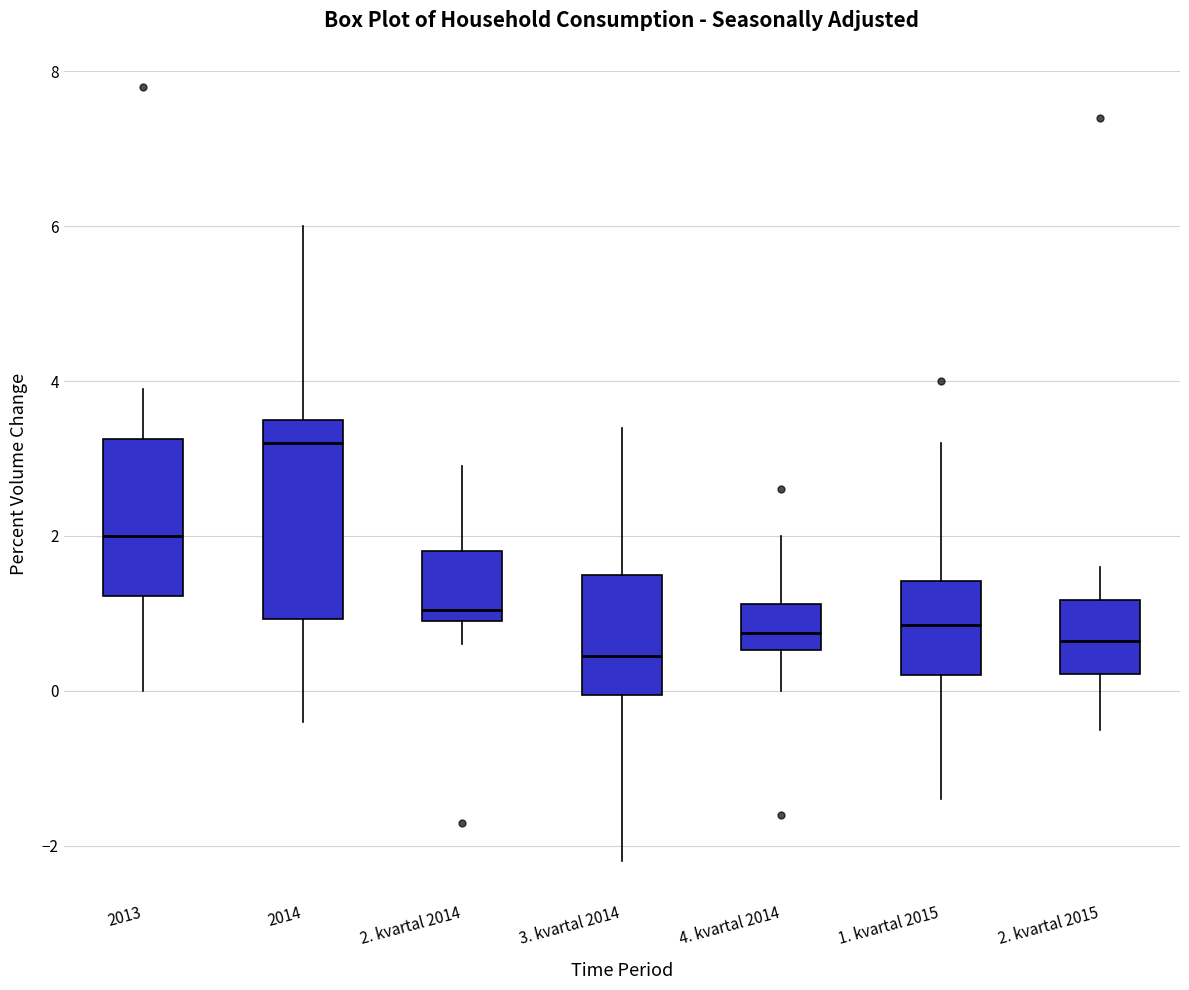

Reading left to right, transcribe this box plot: for each box, give where its median line is, the range the box spans, and where its two whiskers end, as read against the y-axis. The values are not printed on the chart, so give them approximately, as read against the axis.

2013: median 2.0, box 1.2 to 3.2, whiskers 0.0 to 4.0
2014: median 3.2, box 1.0 to 3.6, whiskers -0.4 to 6.0
2. kvartal 2014: median 1.0 (just above the box's lower edge), box 1.0 to 1.8, whiskers 0.6 to 3.0
3. kvartal 2014: median 0.4, box 0.0 to 1.6, whiskers -2.2 to 3.4
4. kvartal 2014: median 0.8, box 0.6 to 1.2, whiskers 0.0 to 2.0
1. kvartal 2015: median 0.8, box 0.2 to 1.4, whiskers -1.4 to 3.2
2. kvartal 2015: median 0.6, box 0.2 to 1.2, whiskers -0.4 to 1.6